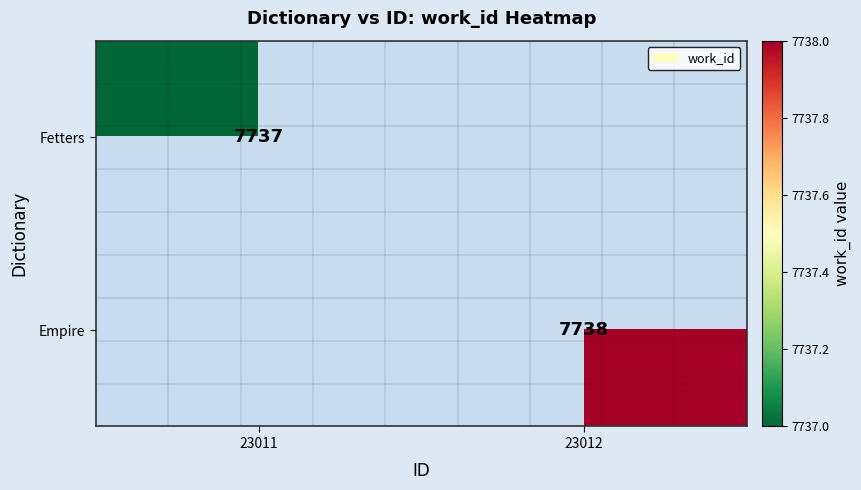

Which has a higher value, 23011 or 23012?

23012